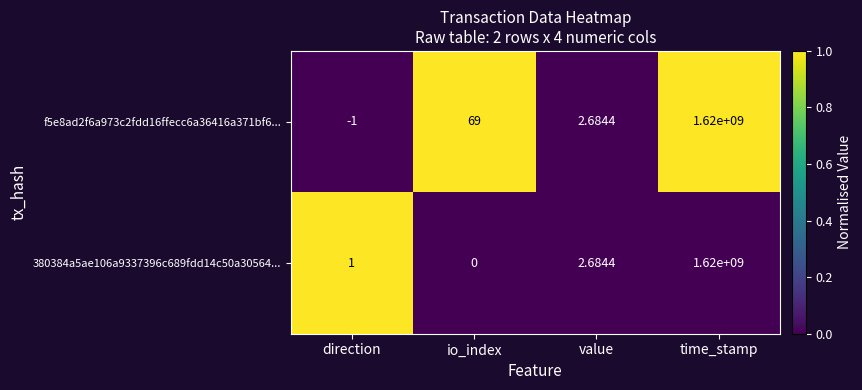

List the labels in order of f5e8ad2f6a973c2fdd16ffecc6a36416a371bf6... value, smallest first.

direction, value, io_index, time_stamp